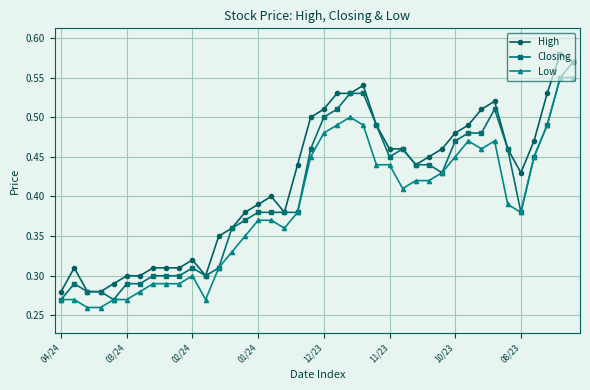

Which series has the largest total across all categories?

High